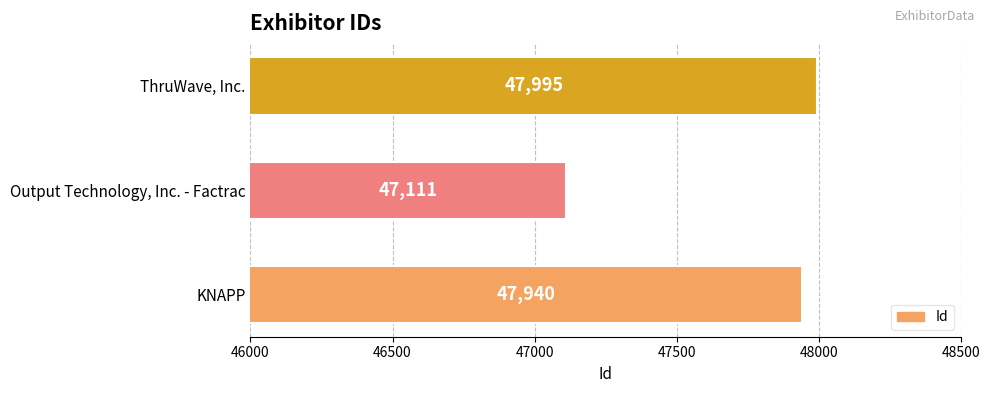

At which label is the value closest to 47553?

KNAPP